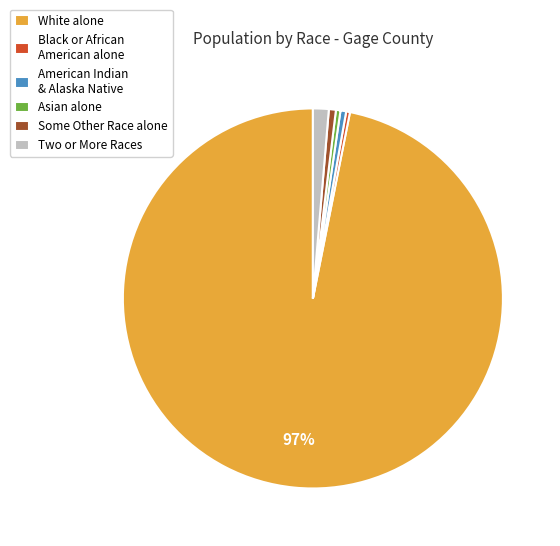

Count the number of slices in the pie.

6